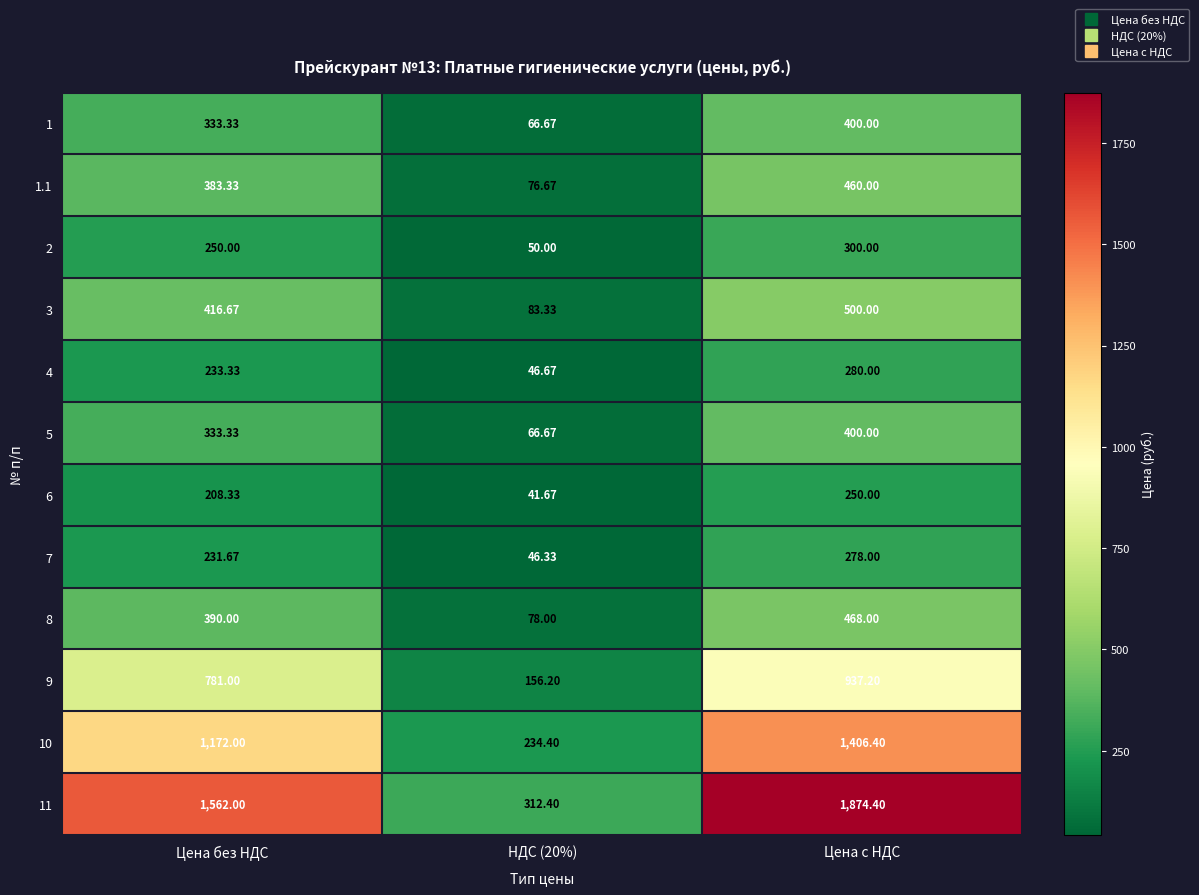

At which category does the chart reach its peak across all series?

Цена с НДС